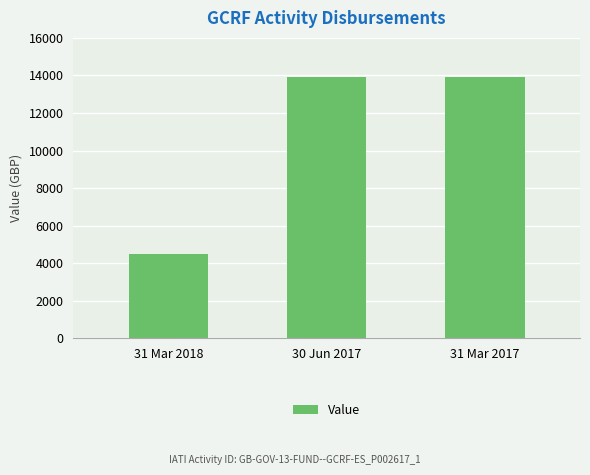

What is the minimum value shown in the chart?

4494.2